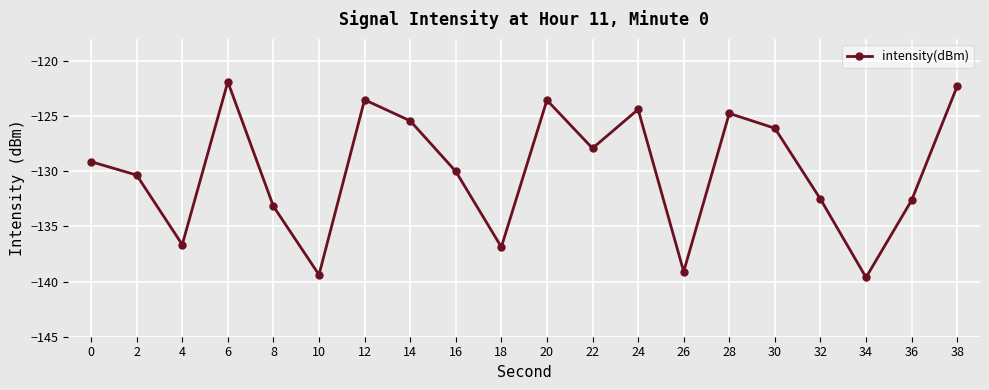

What is the maximum value shown in the chart?

-121.9